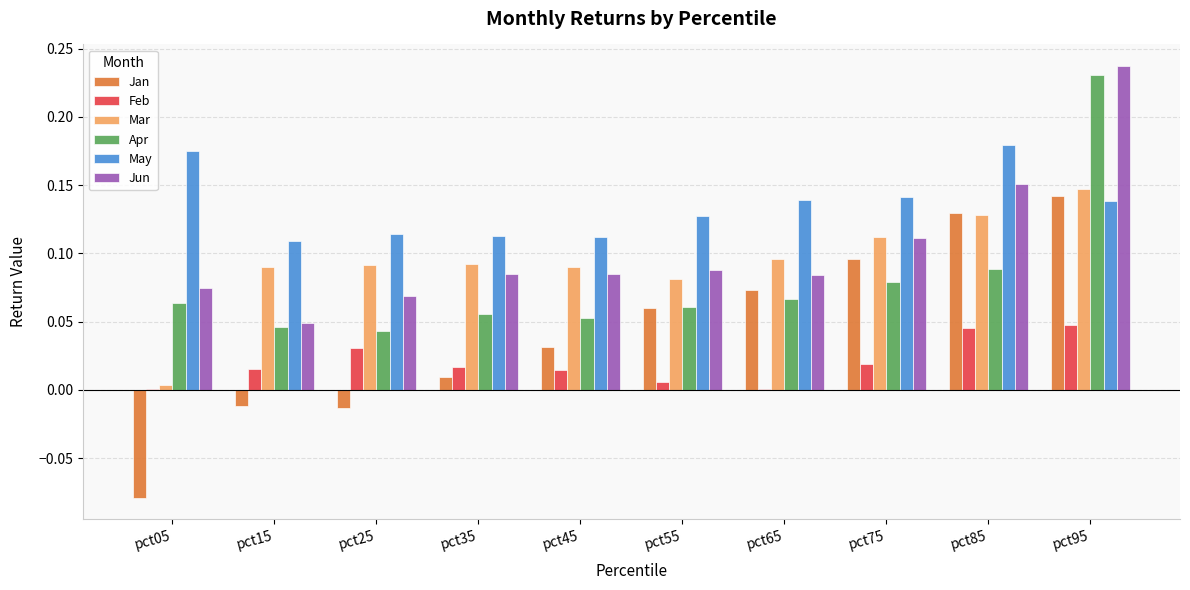

Which category has the highest value in the May series?

pct85